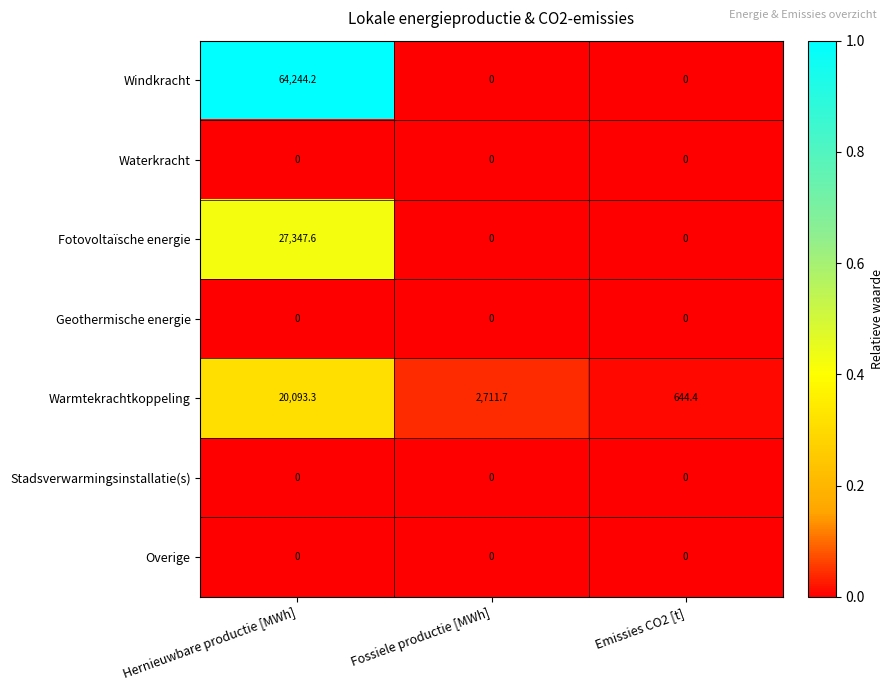

Reading left to right, transcribe all the data shown in this chart.

Windkracht: Hernieuwbare productie [MWh]=64244.2	Fossiele productie [MWh]=0.0	Emissies CO2 [t]=0.0
Waterkracht: Hernieuwbare productie [MWh]=0.0	Fossiele productie [MWh]=0.0	Emissies CO2 [t]=0.0
Fotovoltaïsche energie: Hernieuwbare productie [MWh]=27347.6	Fossiele productie [MWh]=0.0	Emissies CO2 [t]=0.0
Geothermische energie: Hernieuwbare productie [MWh]=0.0	Fossiele productie [MWh]=0.0	Emissies CO2 [t]=0.0
Warmtekrachtkoppeling: Hernieuwbare productie [MWh]=20093.3	Fossiele productie [MWh]=2711.7	Emissies CO2 [t]=644.4
Stadsverwarmingsinstallatie(s): Hernieuwbare productie [MWh]=0.0	Fossiele productie [MWh]=0.0	Emissies CO2 [t]=0.0
Overige: Hernieuwbare productie [MWh]=0.0	Fossiele productie [MWh]=0.0	Emissies CO2 [t]=0.0